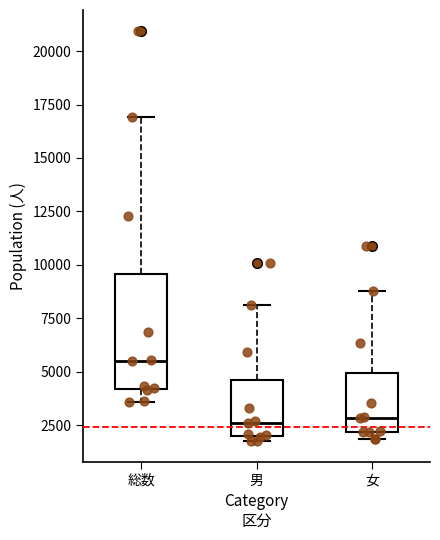

Reading left to right, transcribe this box plot: for each box, give where its median line is, the range the box spans, and where its two whiskers end, as read against the y-axis. The values are not printed on the chart, so give them approximately, as read against the axis.

総数: median 5500, box 4000 to 9500, whiskers 3500 to 17000
男: median 2500, box 2000 to 4500, whiskers 1500 to 8000
女: median 3000, box 2000 to 5000, whiskers 2000 (just below the box's lower edge) to 9000